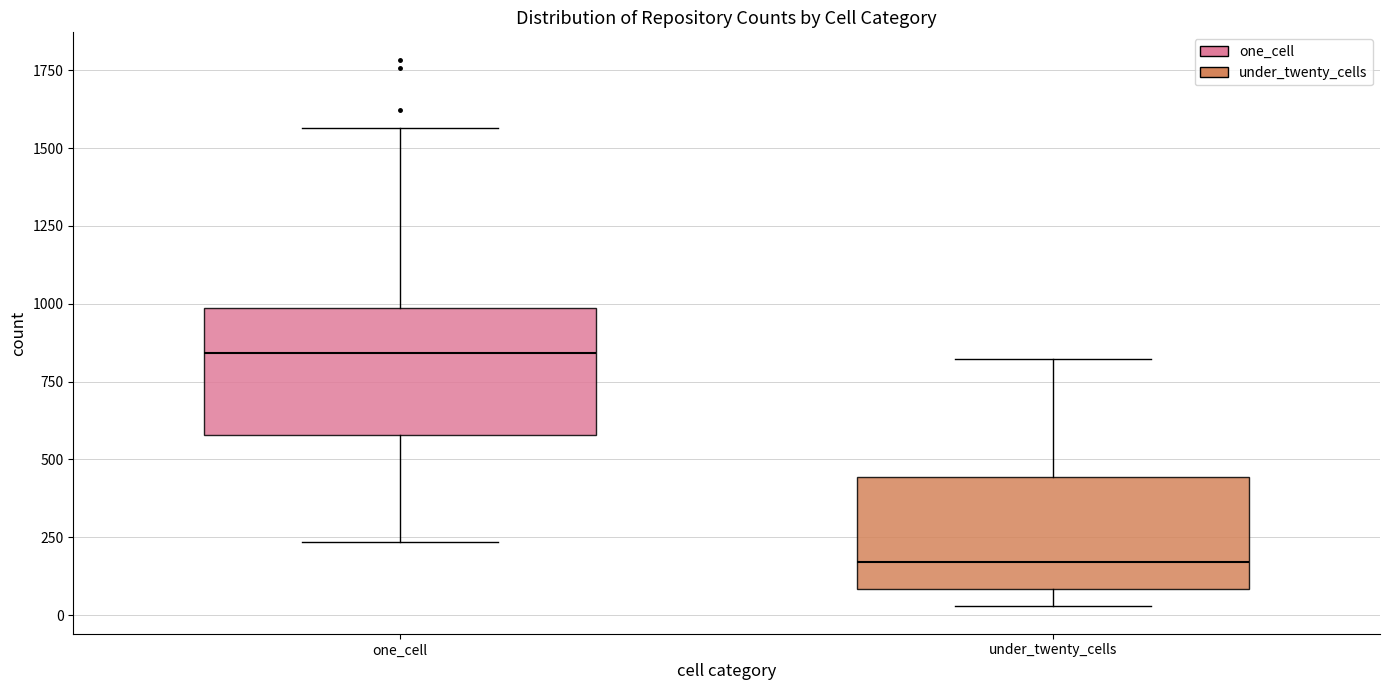

Reading left to right, read every box against the y-axis: the position of its median line, the range the box covers, and the ends of its whiskers. The values are not printed on the chart, so give them approximately, as read against the axis.

one_cell: median 850, box 600 to 1000, whiskers 250 to 1550
under_twenty_cells: median 150, box 100 to 450, whiskers 50 to 800